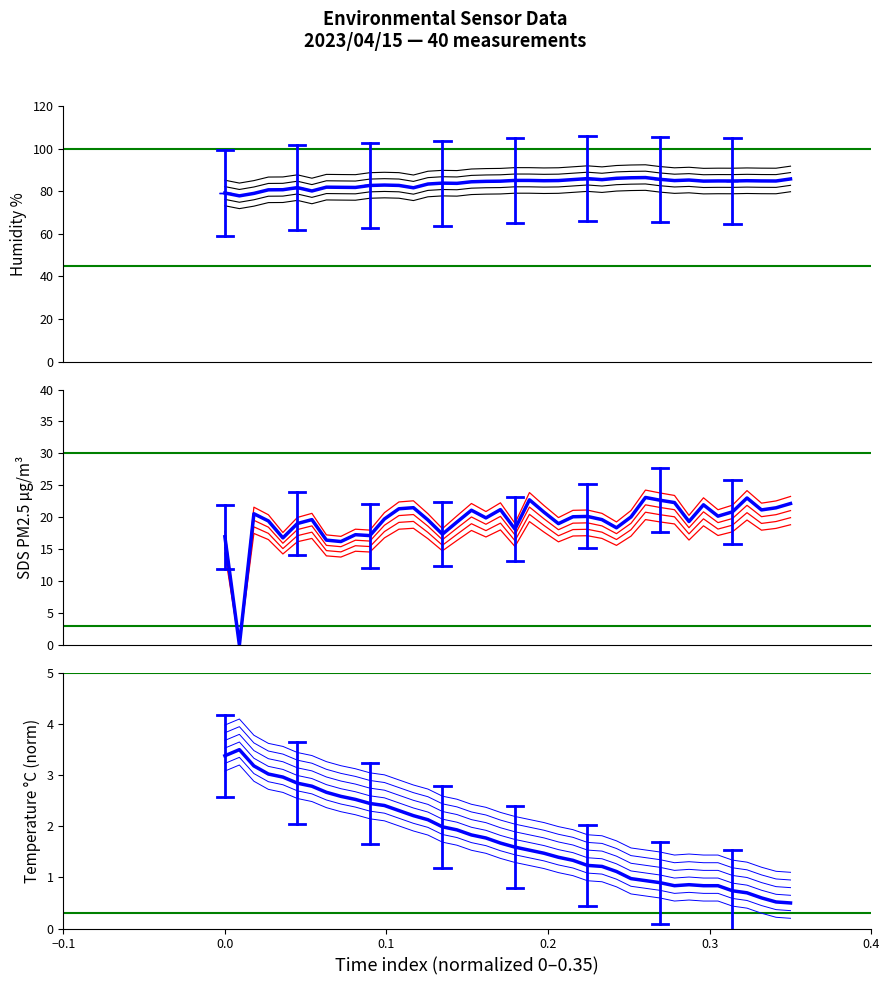

Which series has the widest spread of values?

SDS_P1